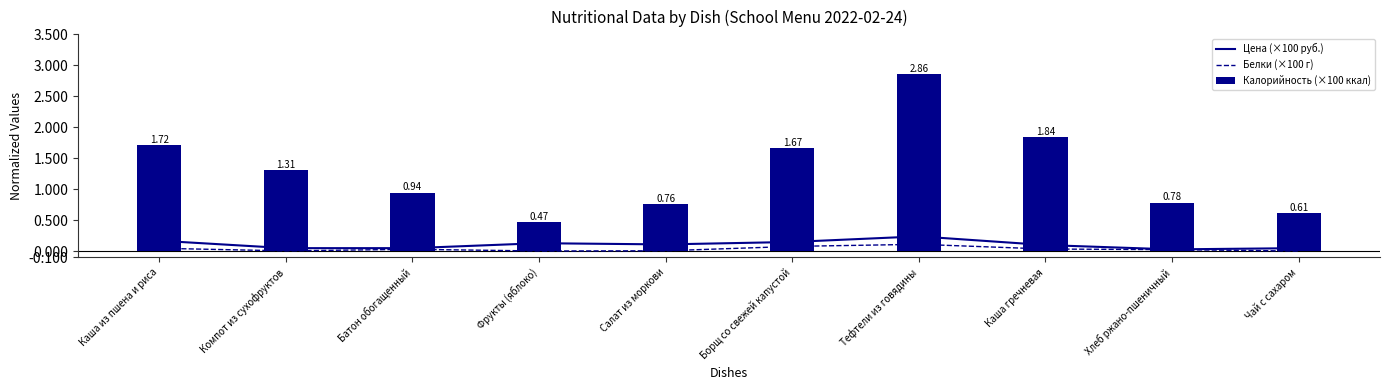

Reading left to right, transcribe all the data shown in this chart.

Цена (×100 руб.): Каша из пшена и риса=0.2	Компот из сухофруктов=0.1	Батон обогащенный=0.1	Фрукты (яблоко)=0.1	Салат из моркови=0.1	Борщ со свежей капустой=0.1	Тефтели из говядины=0.2	Каша гречневая=0.1	Хлеб ржано-пшеничный=0.0	Чай с сахаром=0.1
Белки (×100 г): Каша из пшена и риса=0.0	Компот из сухофруктов=0.0	Батон обогащенный=0.0	Фрукты (яблоко)=0.0	Салат из моркови=0.0	Борщ со свежей капустой=0.1	Тефтели из говядины=0.1	Каша гречневая=0.0	Хлеб ржано-пшеничный=0.0	Чай с сахаром=0.0
Калорийность (×100 ккал): Каша из пшена и риса=1.7	Компот из сухофруктов=1.3	Батон обогащенный=0.9	Фрукты (яблоко)=0.5	Салат из моркови=0.8	Борщ со свежей капустой=1.7	Тефтели из говядины=2.9	Каша гречневая=1.8	Хлеб ржано-пшеничный=0.8	Чай с сахаром=0.6